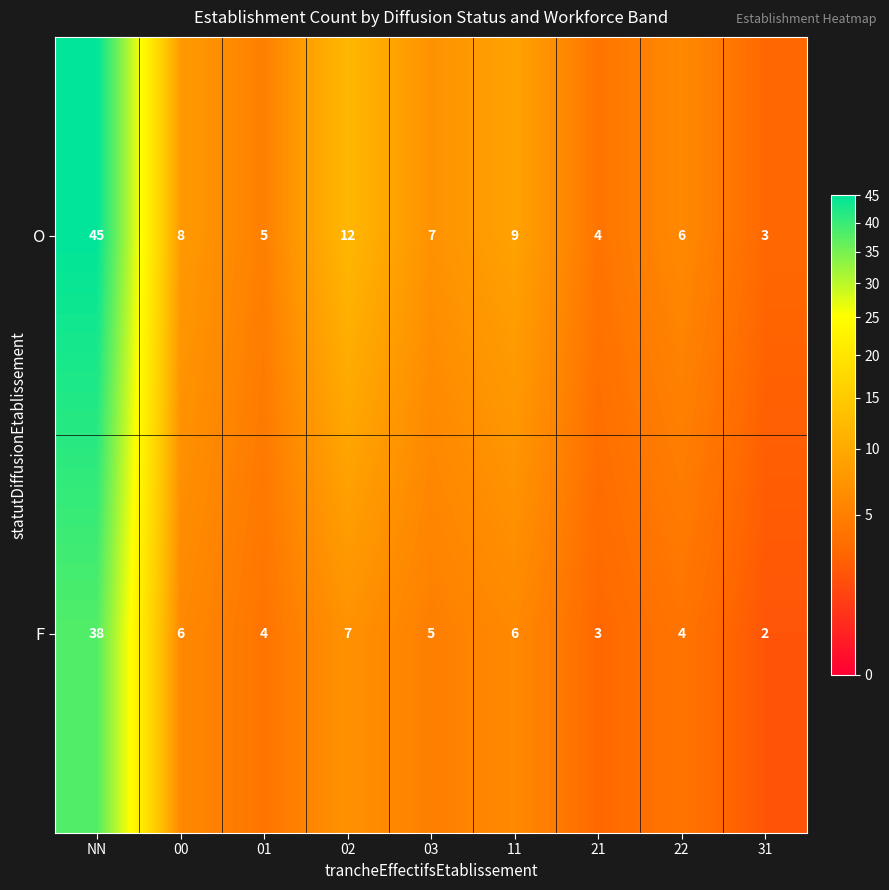

Which category has the highest value across all series?

NN